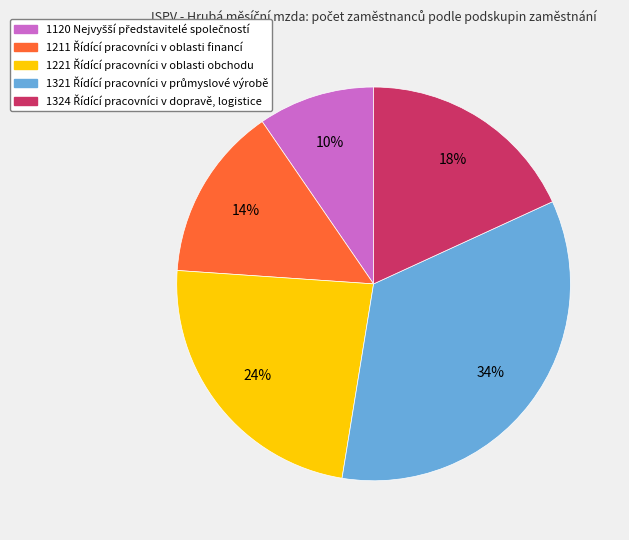

How many segments does this pie chart have?

5